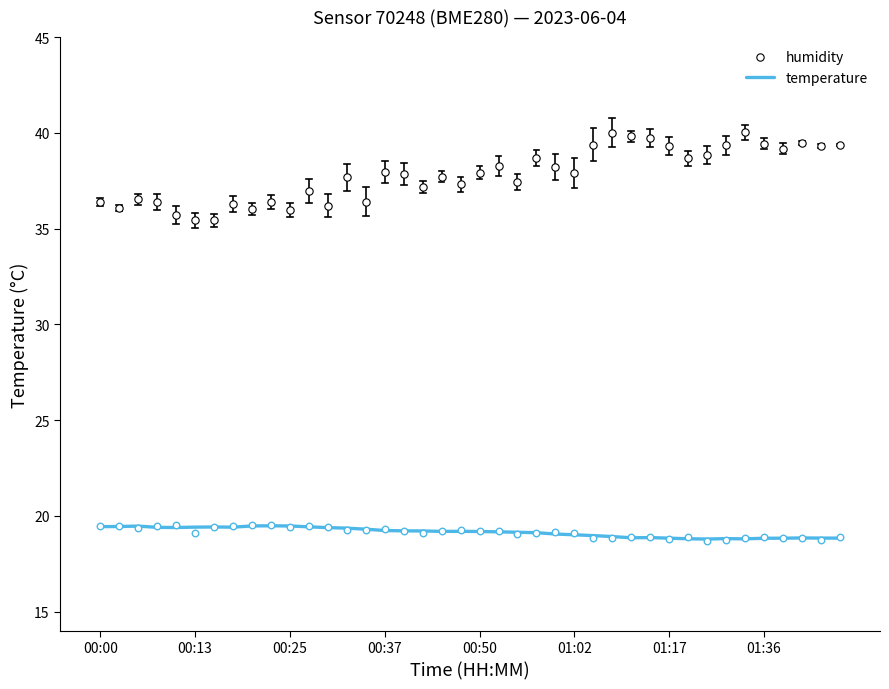

Which series has the largest Y range (max minus min)?

humidity